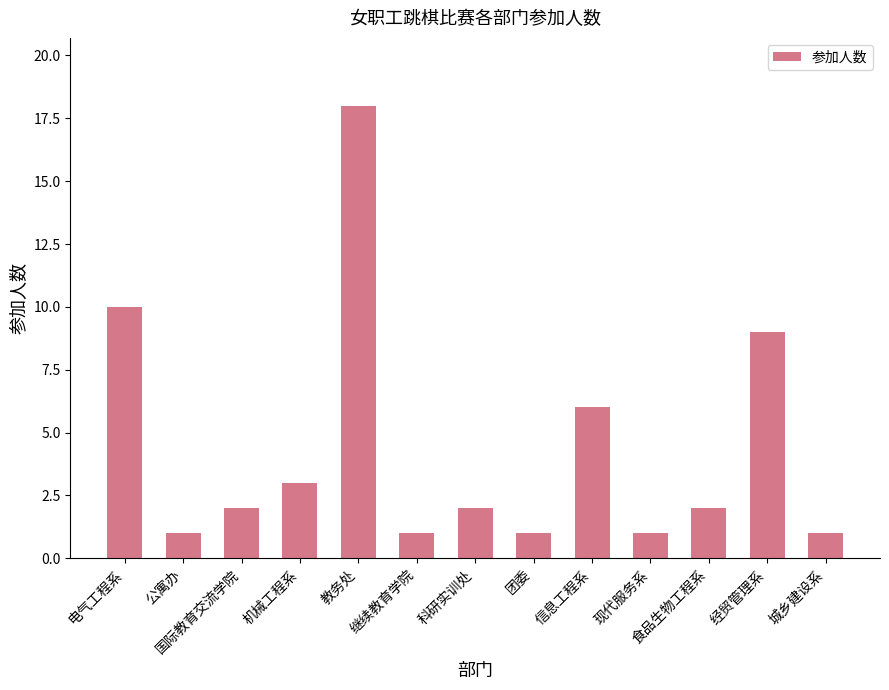

What is the change in value from 机械工程系 to 教务处?

+15